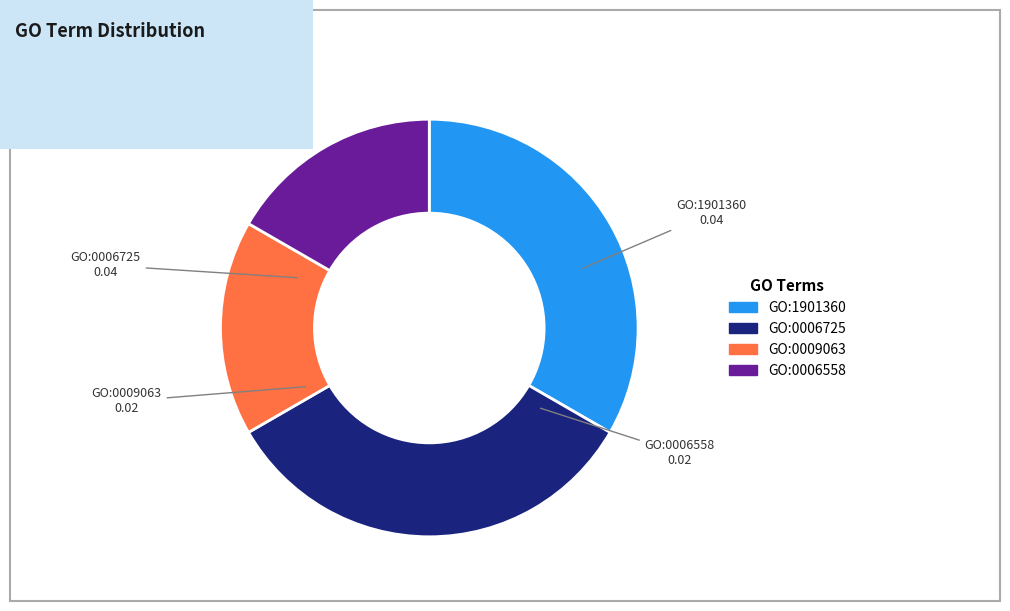

Is there a majority slice in this chart?

No